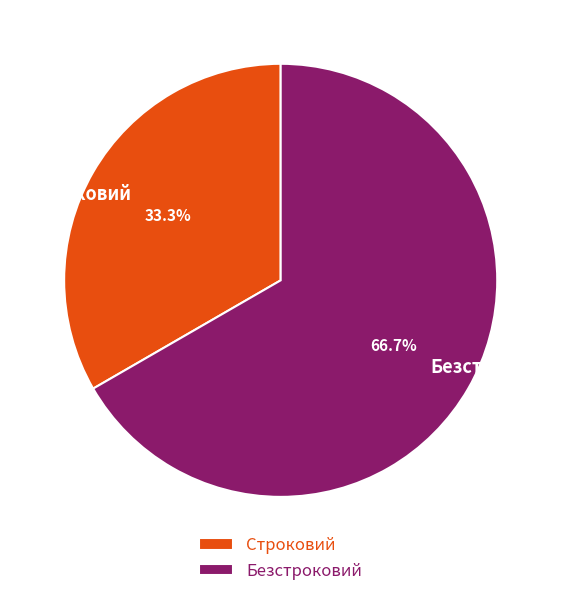

To the nearest percent, what portion does Безстроковий represent?

67%